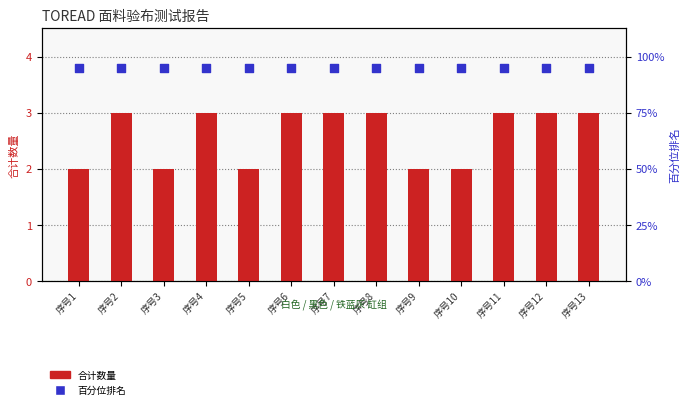

Is the value of 合计数量 at 序号8 greater than the value of 百分位排名 at 序号3?

No